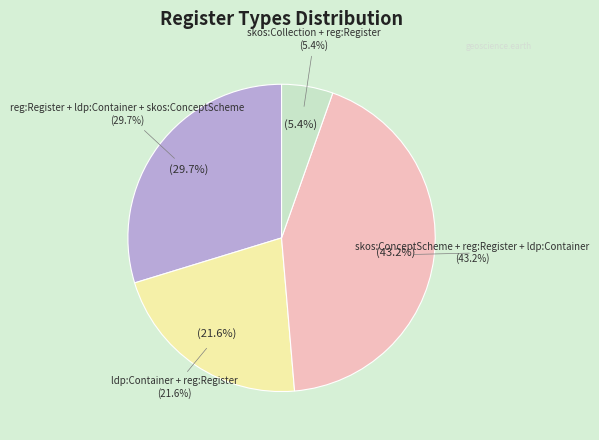

Is there a majority slice in this chart?

No